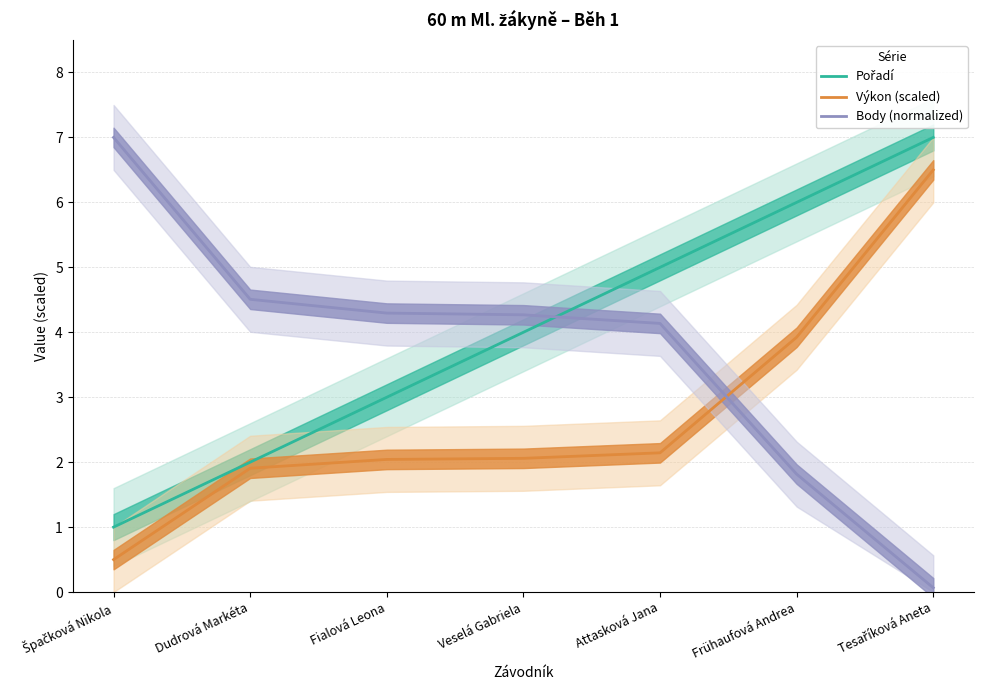

At which label is Body (normalized) closest to 3?

Attasková Jana